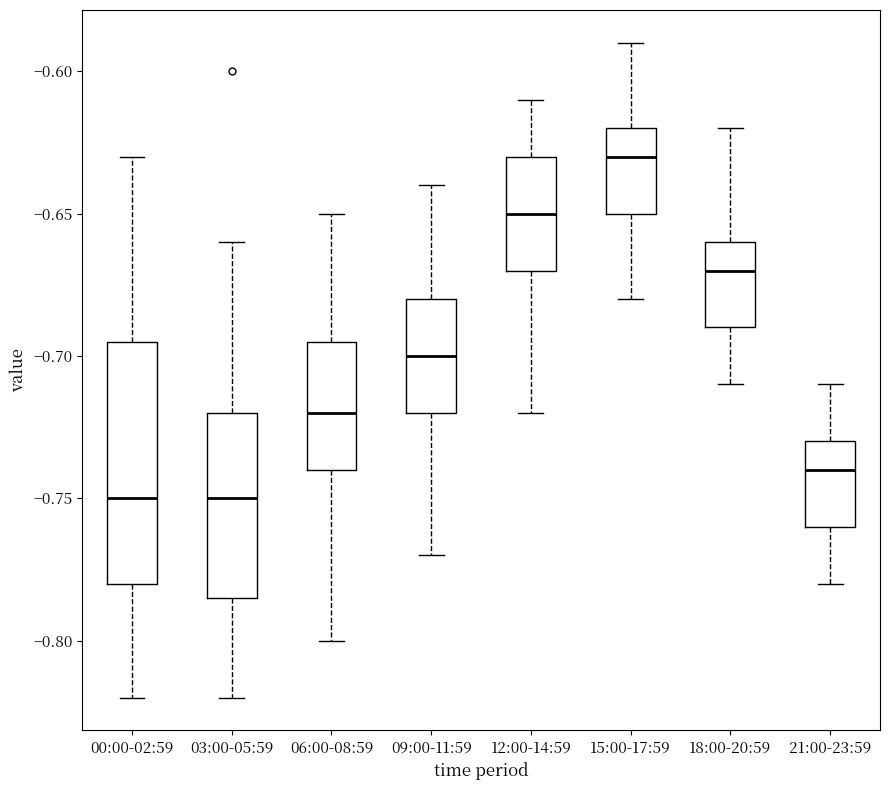

Reading left to right, read every box against the y-axis: the position of its median line, the range the box covers, and the ends of its whiskers. The values are not printed on the chart, so give them approximately, as read against the axis.

00:00-02:59: median -0.750, box -0.780 to -0.695, whiskers -0.820 to -0.630
03:00-05:59: median -0.750, box -0.785 to -0.720, whiskers -0.820 to -0.660
06:00-08:59: median -0.720, box -0.740 to -0.695, whiskers -0.800 to -0.650
09:00-11:59: median -0.700, box -0.720 to -0.680, whiskers -0.770 to -0.640
12:00-14:59: median -0.650, box -0.670 to -0.630, whiskers -0.720 to -0.610
15:00-17:59: median -0.630, box -0.650 to -0.620, whiskers -0.680 to -0.590
18:00-20:59: median -0.670, box -0.690 to -0.660, whiskers -0.710 to -0.620
21:00-23:59: median -0.740, box -0.760 to -0.730, whiskers -0.780 to -0.710